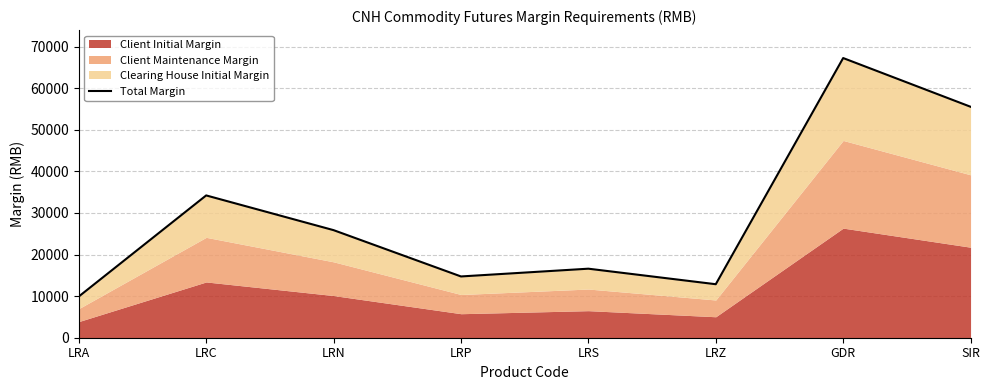

Where is the first local maximum?

LRC